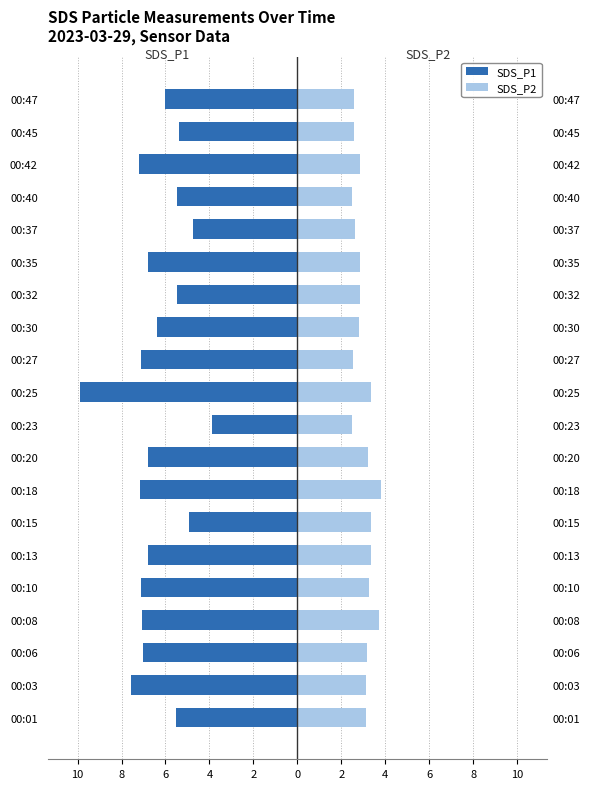

True or false: SDS_P2 has a value of 0.9 at 00:08.

False